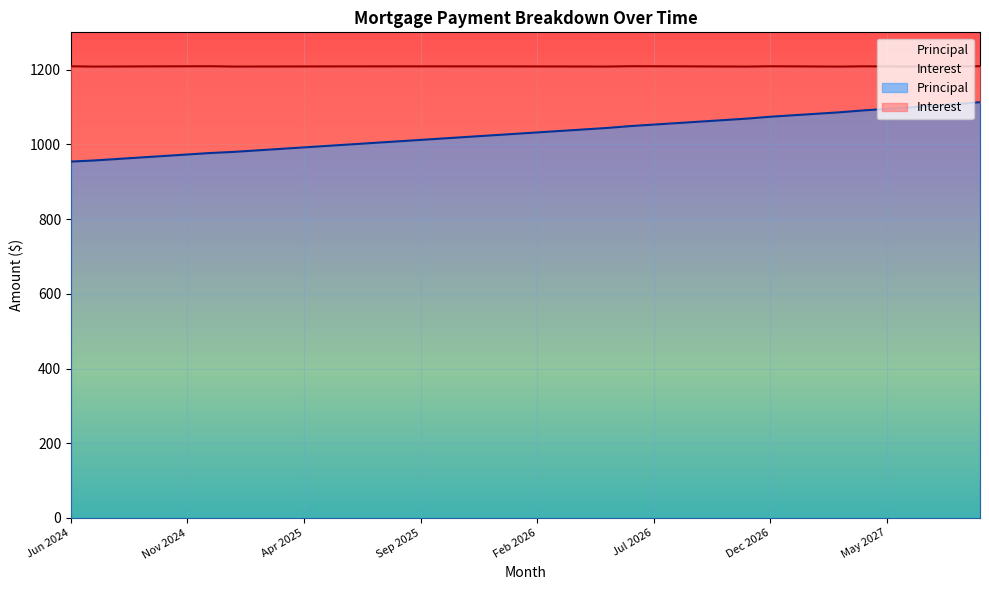

Rank the categories by value from lowest to highest.

Jun 2024, Jul 2024, Aug 2024, Sep 2024, Oct 2024, Nov 2024, Dec 2024, Jan 2025, Feb 2025, Mar 2025, Apr 2025, May 2025, Jun 2025, Jul 2025, Aug 2025, Sep 2025, Oct 2025, Nov 2025, Dec 2025, Jan 2026, Feb 2026, Mar 2026, Apr 2026, May 2026, Jun 2026, Jul 2026, Aug 2026, Sep 2026, Oct 2026, Nov 2026, Dec 2026, Jan 2027, Feb 2027, Mar 2027, Apr 2027, May 2027, Jun 2027, Jul 2027, Aug 2027, Sep 2027